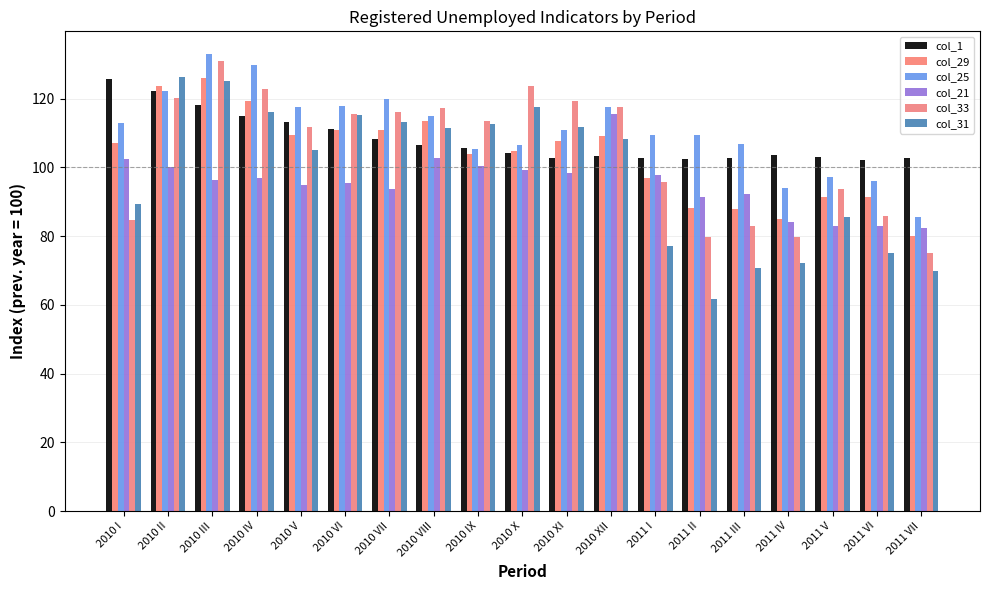

The col_1 series shows 111.2 at 2010 VI. True or false?

True